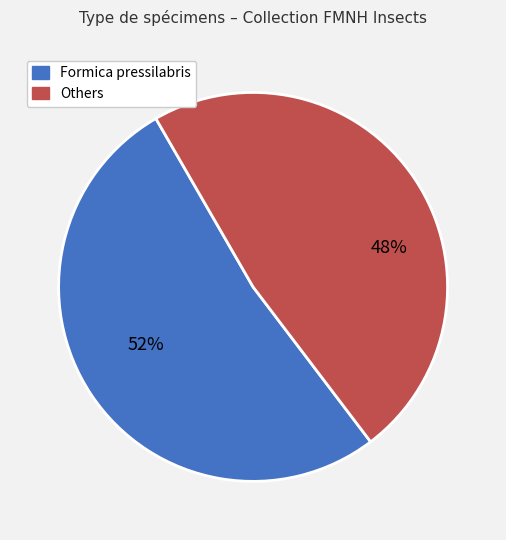

Does any single category account for the majority?

Yes